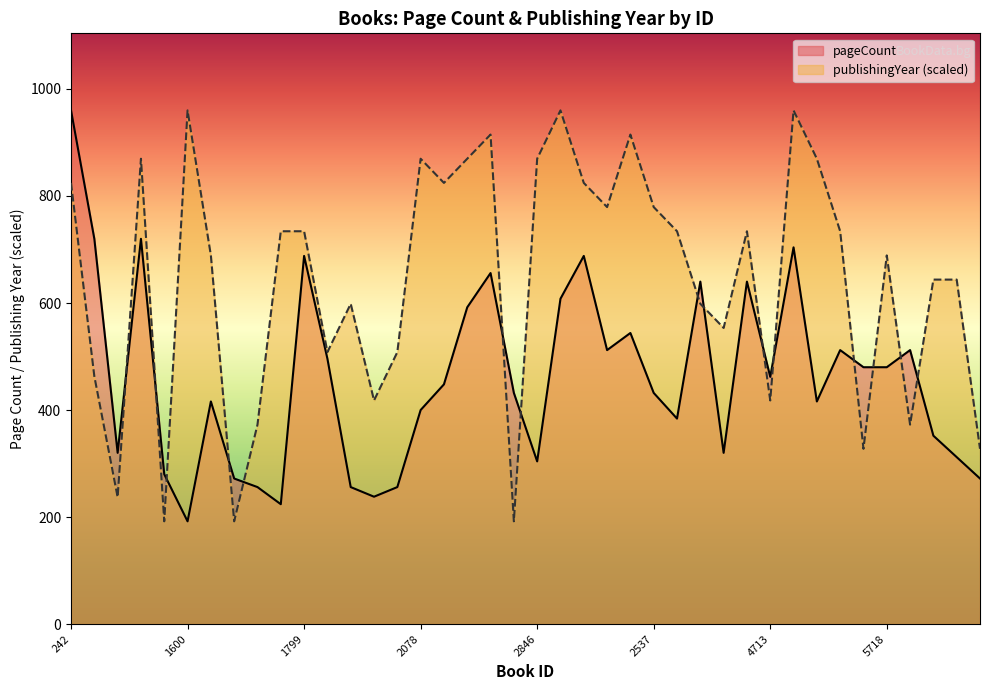

List the labels in order of publishingYear value, largest first.

1600, 3251, 4831, 2587, 3609, 812, 2078, 2138, 2846, 5517, 242, 2137, 3445, 3608, 2537, 1786, 1799, 4435, 4508, 5715, 1702, 5718, 5745, 5746, 2022, 4477, 4478, 2007, 2024, 284, 2023, 4713, 1716, 5726, 5716, 5747, 811, 1251, 1709, 2744